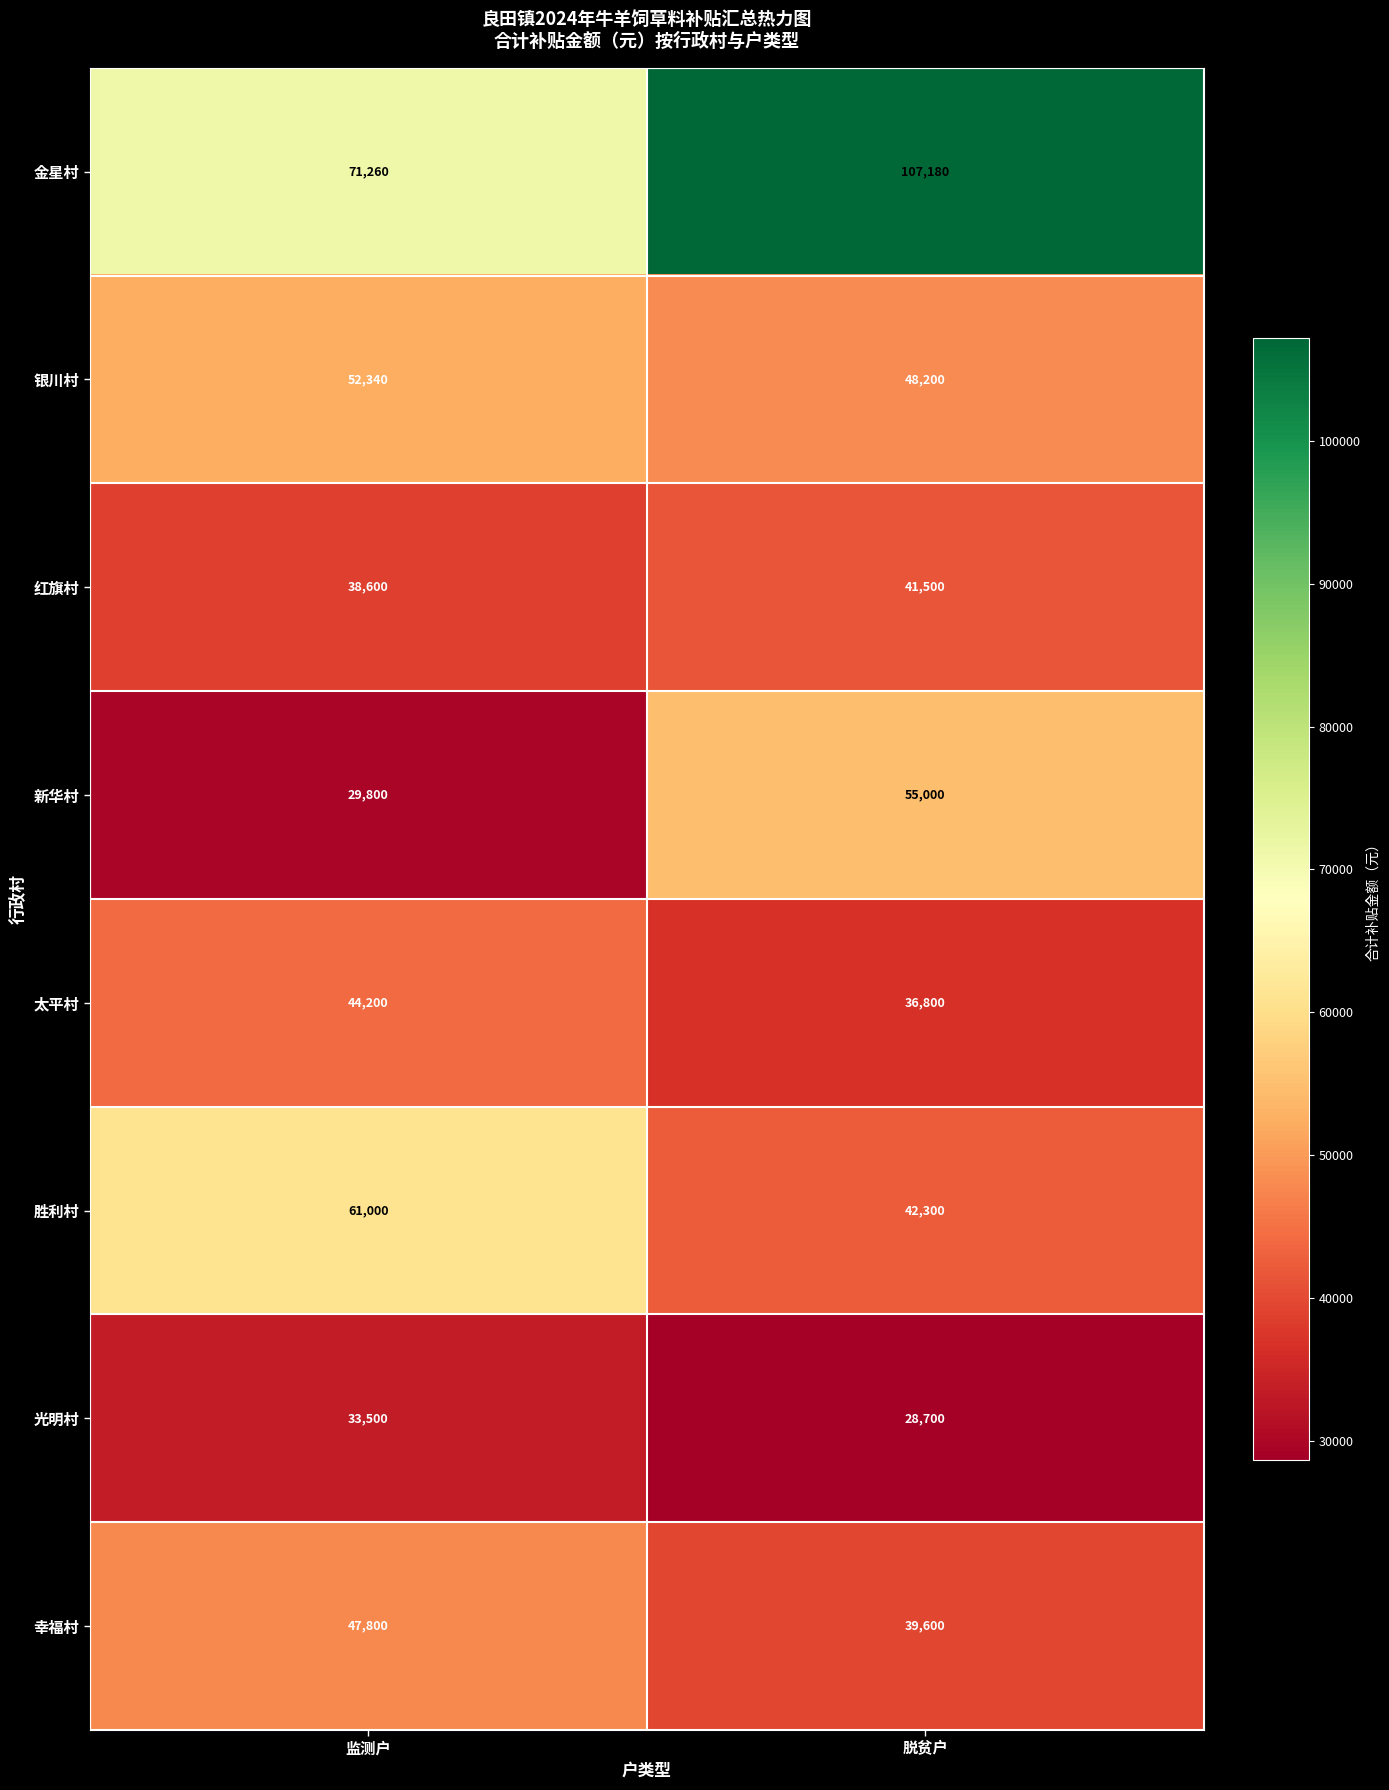

True or false: 银川村 has a value of 48200 at 脱贫户.

True